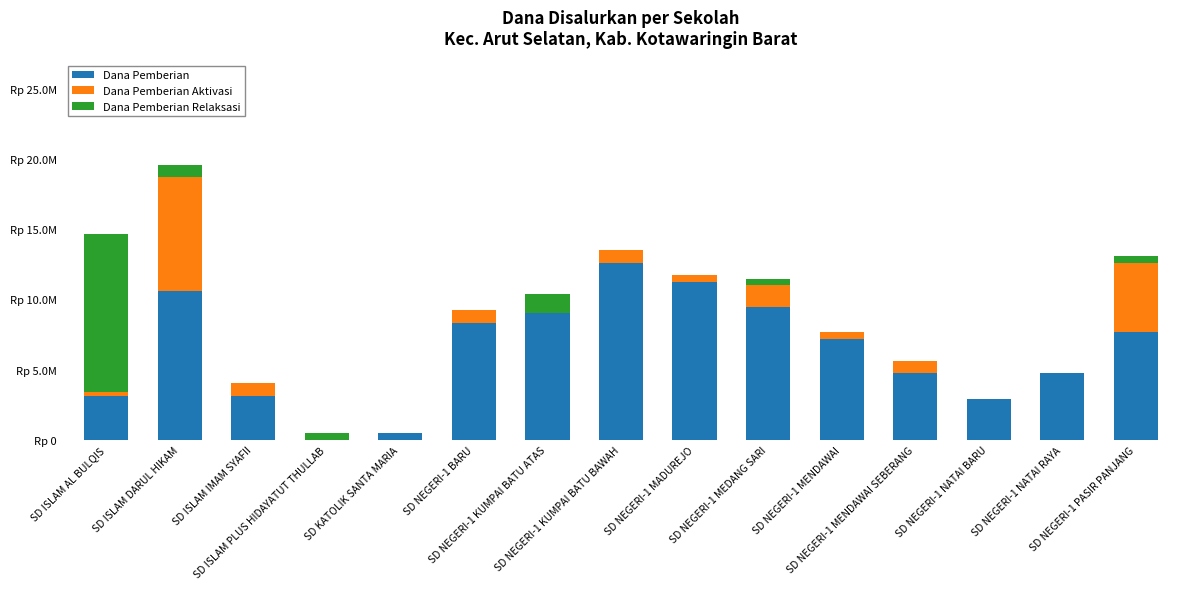

What is the approximate value of Dana Pemberian Relaksasi at SD ISLAM DARUL HIKAM?

900000